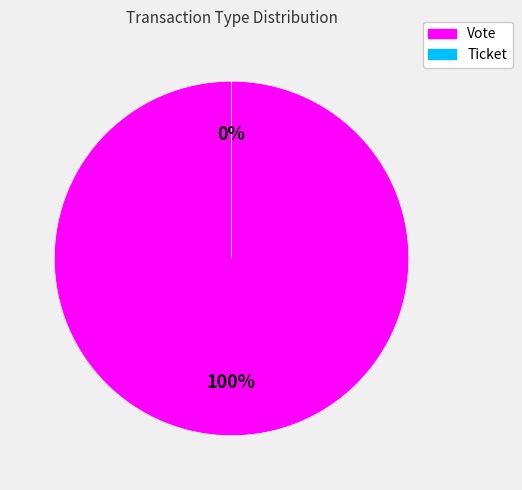

Which category has the biggest portion of the pie?

Vote